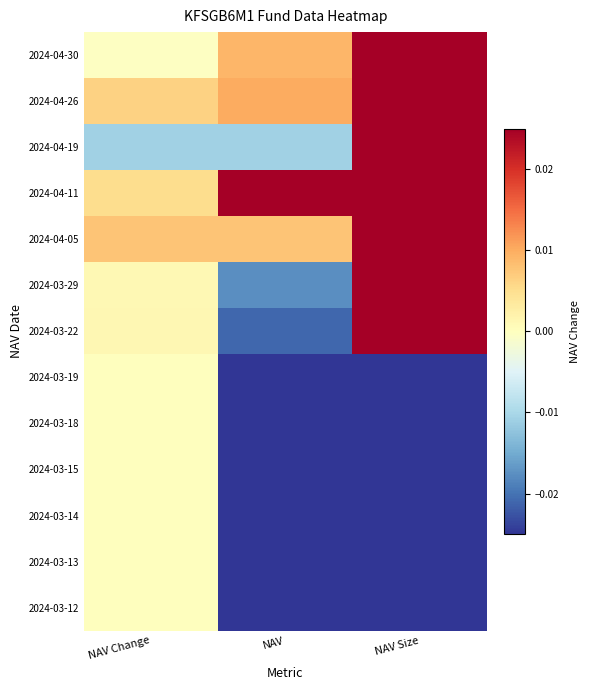

At how many categories does at least one series exceed 0?

3